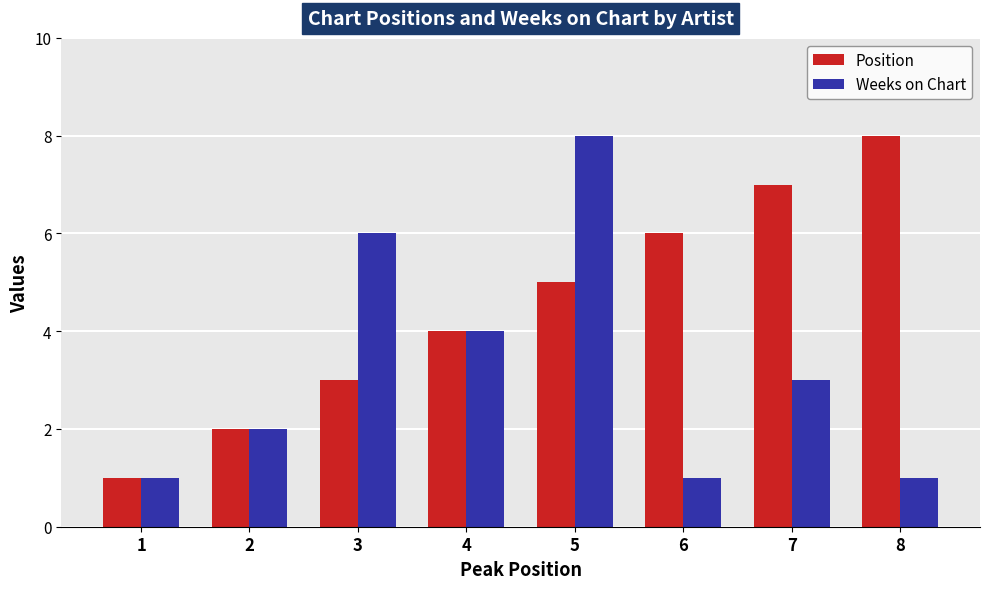

List the labels in order of Position value, smallest first.

1, 2, 3, 4, 5, 6, 7, 8